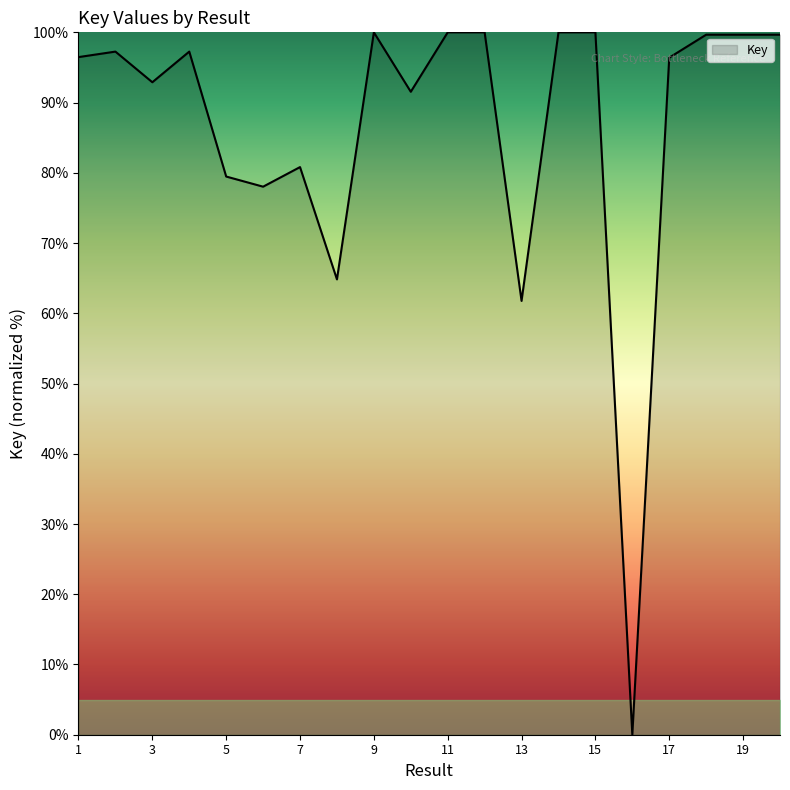

How many categories are shown in the chart?

20